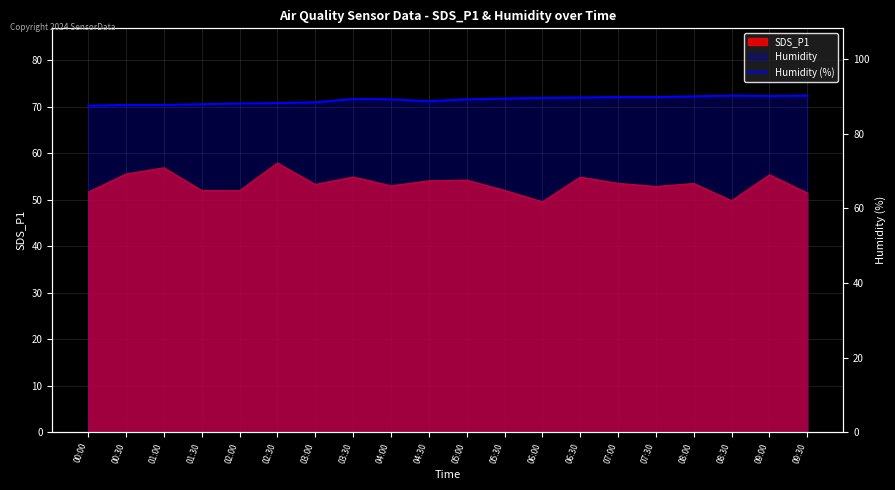

Reading left to right, transcribe all the data shown in this chart.

00:00=87.5	00:30=87.7	01:00=87.7	01:30=87.9	02:00=88.1	02:30=88.2	03:00=88.4	03:30=89.3	04:00=89.2	04:30=88.7	05:00=89.2	05:30=89.4	06:00=89.6	06:30=89.7	07:00=89.8	07:30=89.8	08:00=90.0	08:30=90.2	09:00=90.1	09:30=90.2